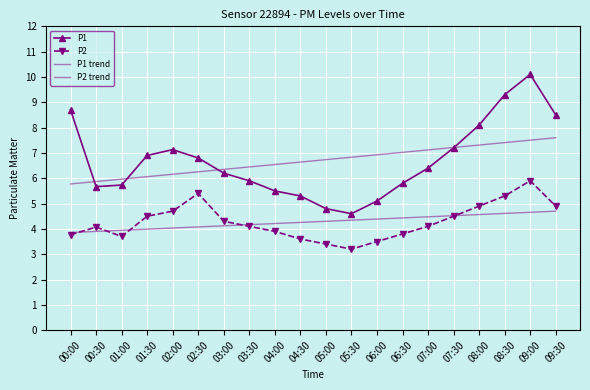

How many interior local valleys does the P2 series have?

2